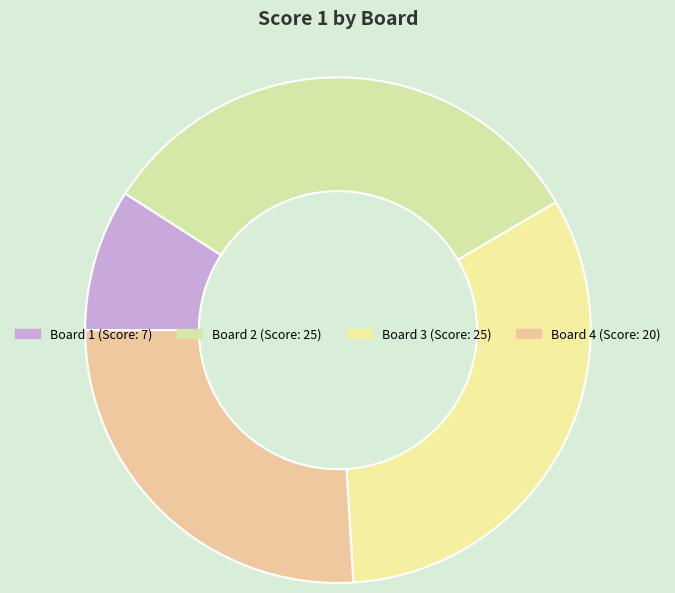

What is the largest slice in the pie chart?

2